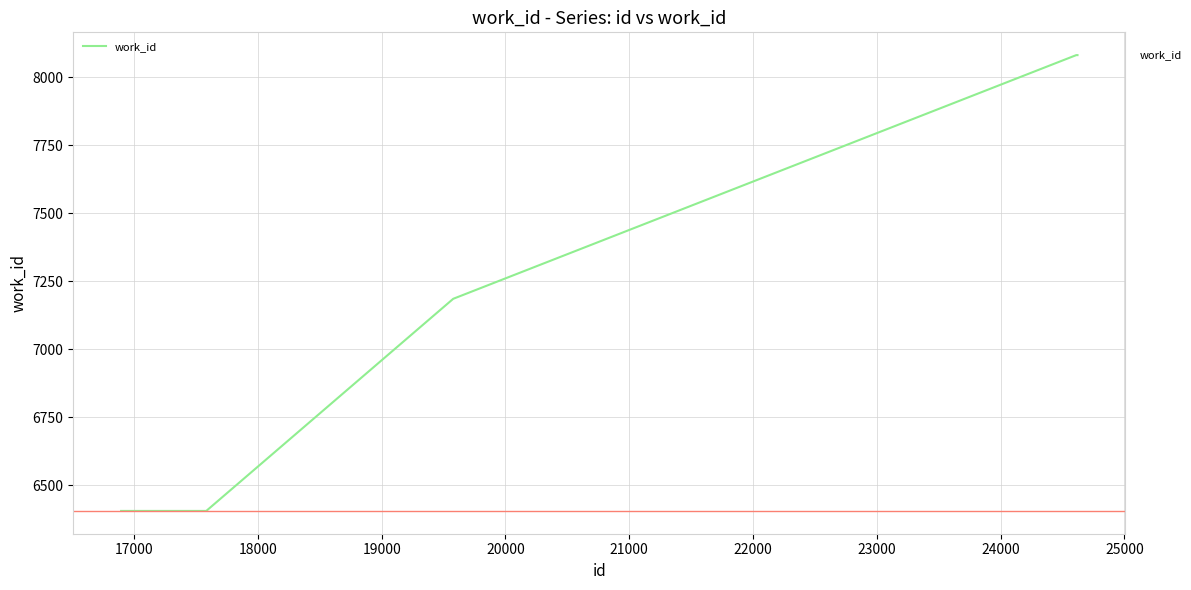

How many lines are shown in the chart?

1